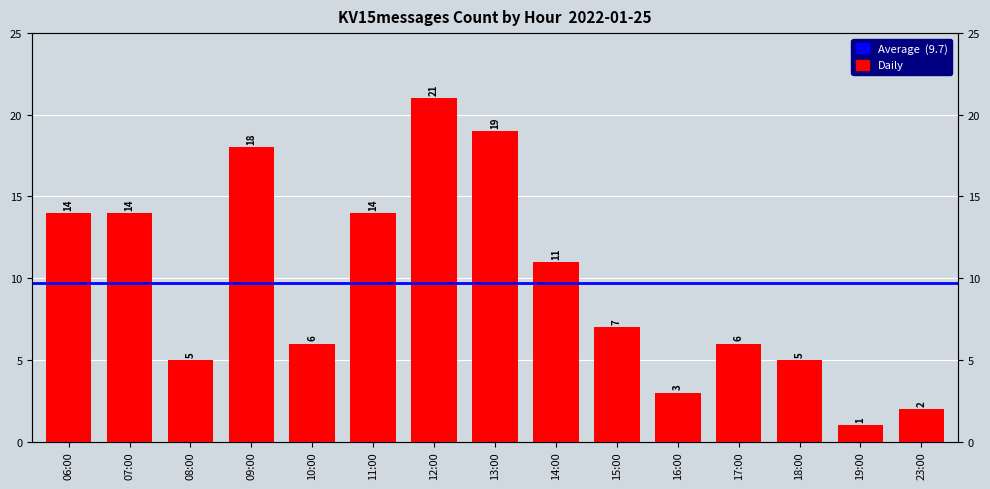

What is the label of the 5th bar from the left?

10:00